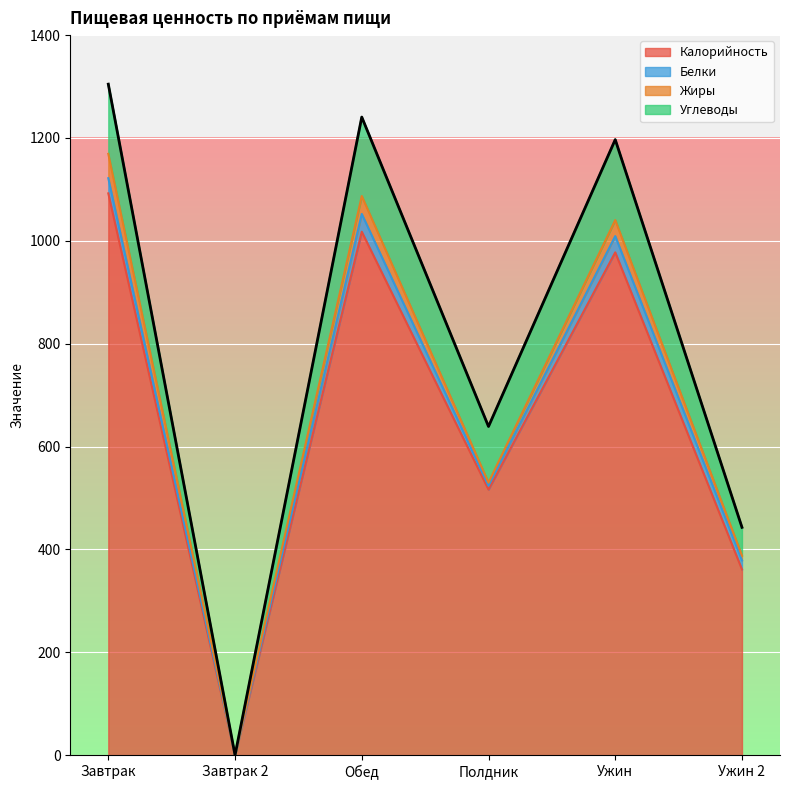

Reading left to right, transcribe all the data shown in this chart.

Калорийность: 1092.3	0.0	1017.8	516.3	977.6	361.1
Белки: 29.5	0.0	34.5	7.7	31.6	17.6
Жиры: 47.4	0.0	34.9	5.9	31.2	9.3
Углеводы: 135.5	0.0	153.5	109.1	156.5	55.0